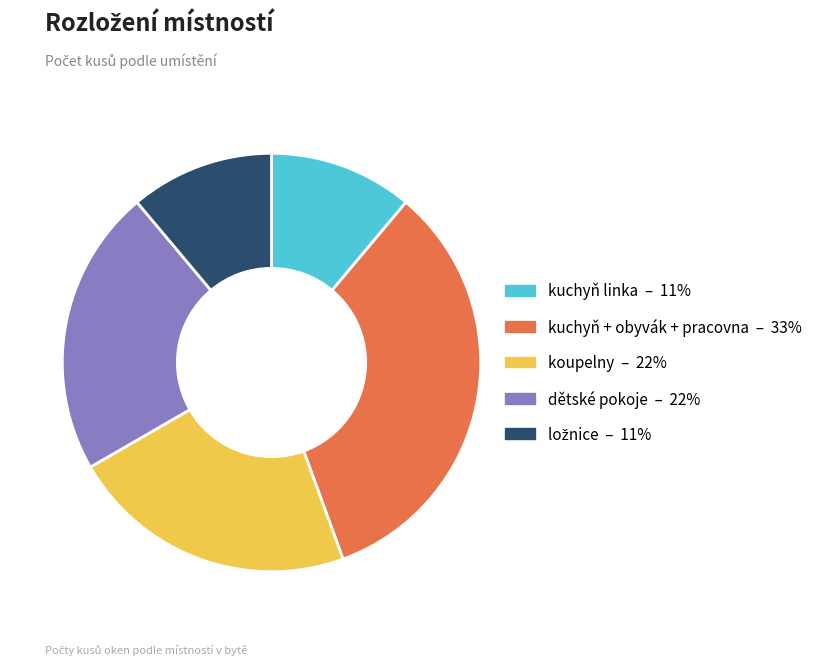

Which category has the biggest portion of the pie?

kuchyň + obyvák + pracovna